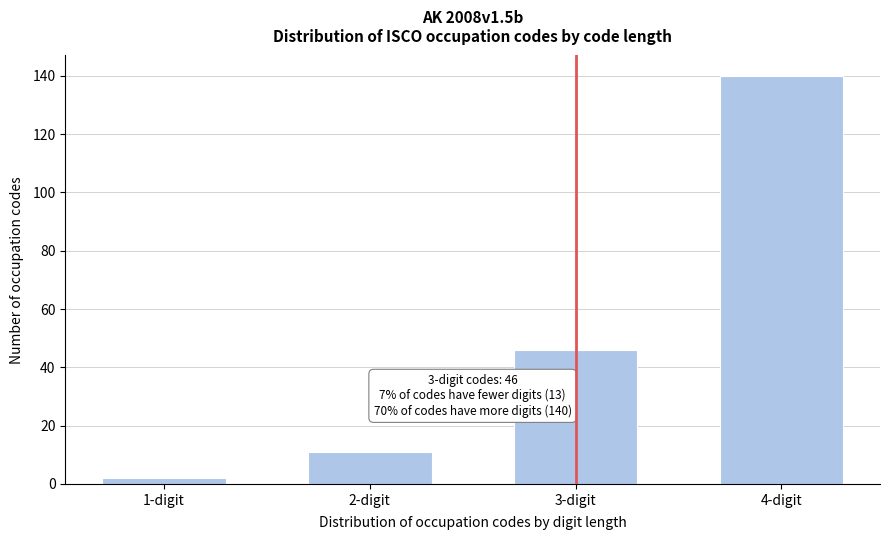

Reading left to right, transcribe all the data shown in this chart.

1-digit=2	2-digit=11	3-digit=46	4-digit=140